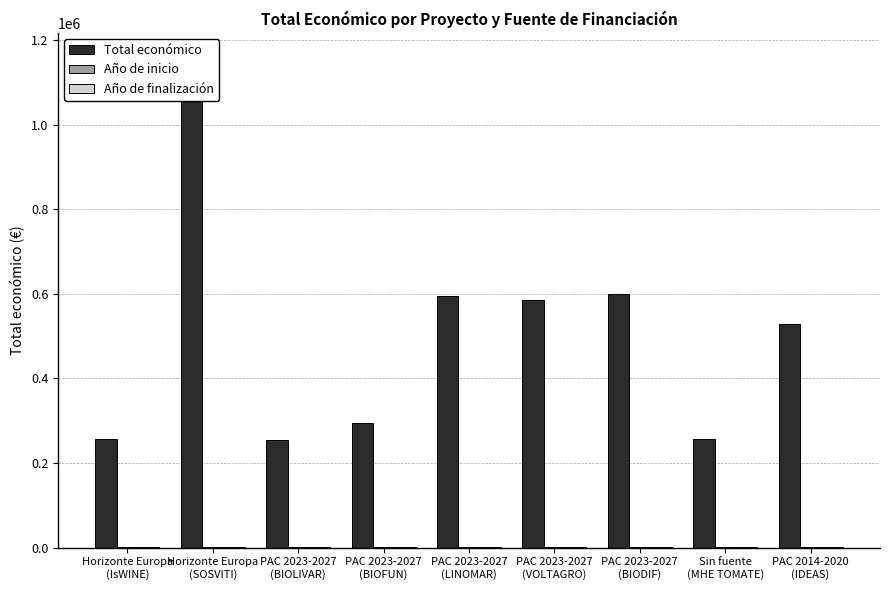

Reading left to right, what are all the values shown in this chart?

Total económico: 257235	1159200	253495	295565	595173	585460	599927	257770	527902
Año de inicio: 2024	2024	2022	2023	2024	2024	2024	2024	2019
Año de finalización: 2027	2028	2024	2025	2026	2027	2027	2025	2021